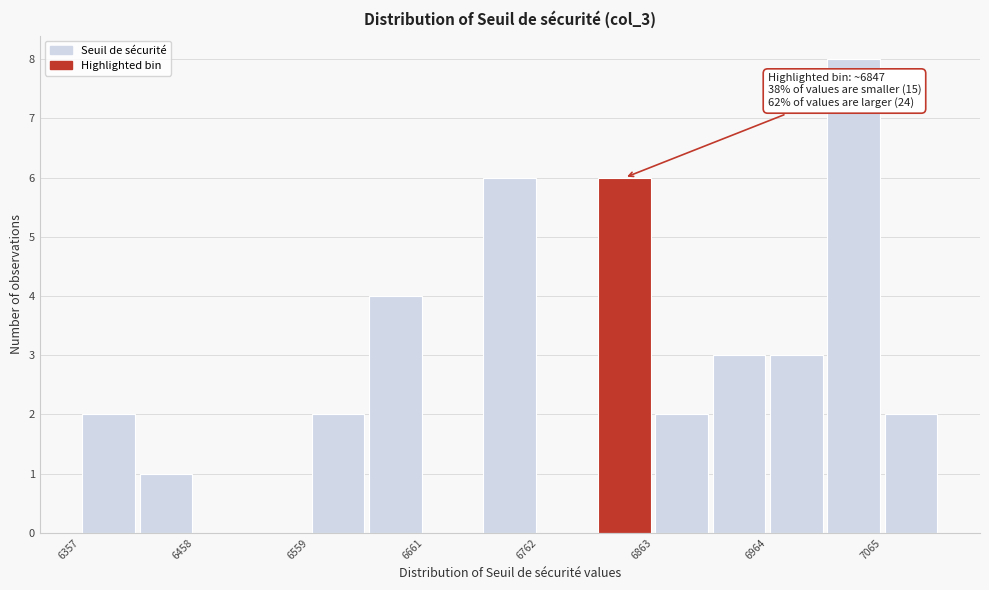

Around what value on the x-axis is the tallest bar? Give the approximate position of its centre, as read against the axis.

7040